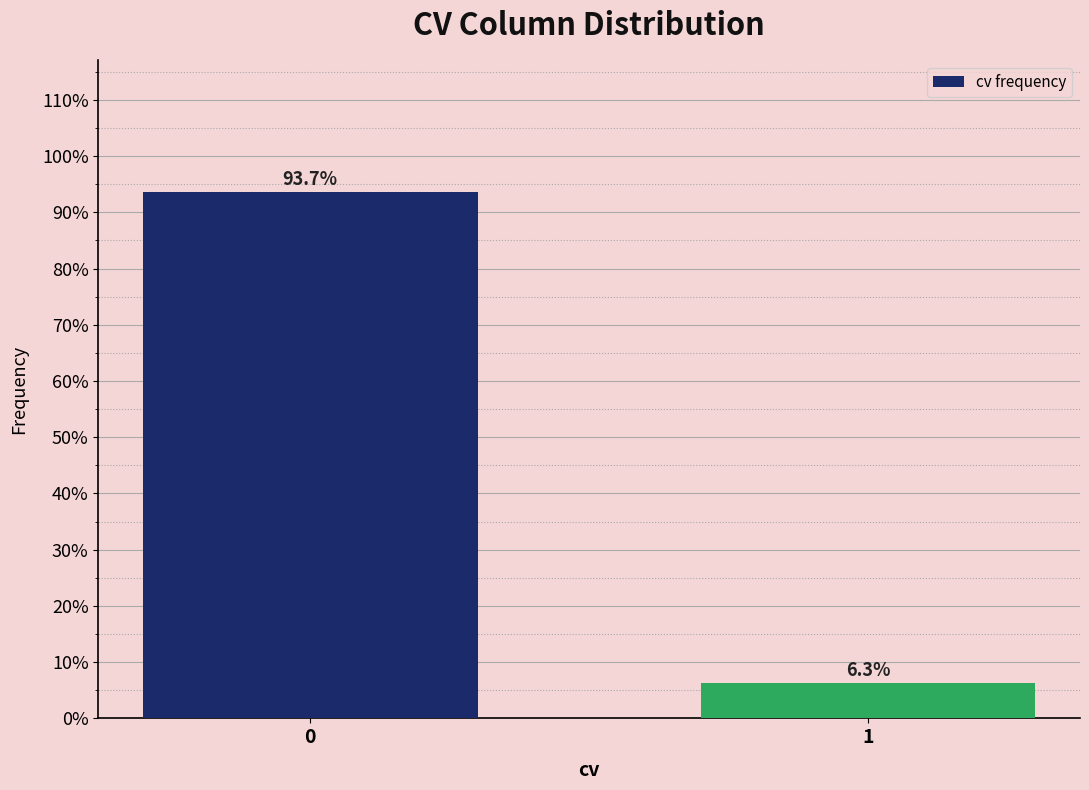

Reading right to left, extract all data points from this chart.

1=6.3	0=93.7